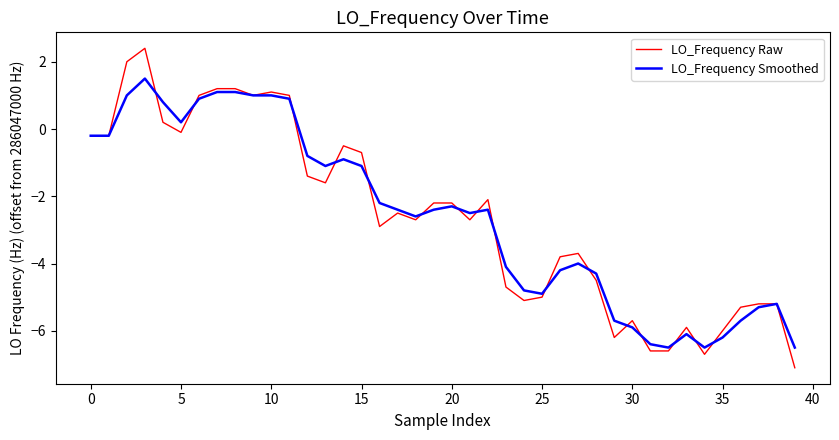

What is the smallest value displayed?

-7.1